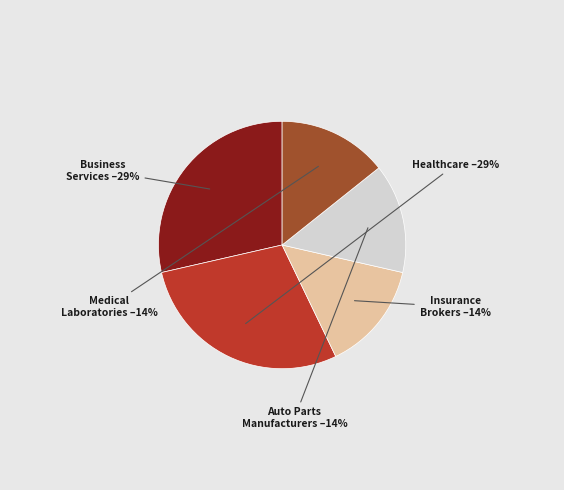

To the nearest percent, what is the average slice percentage?

20%